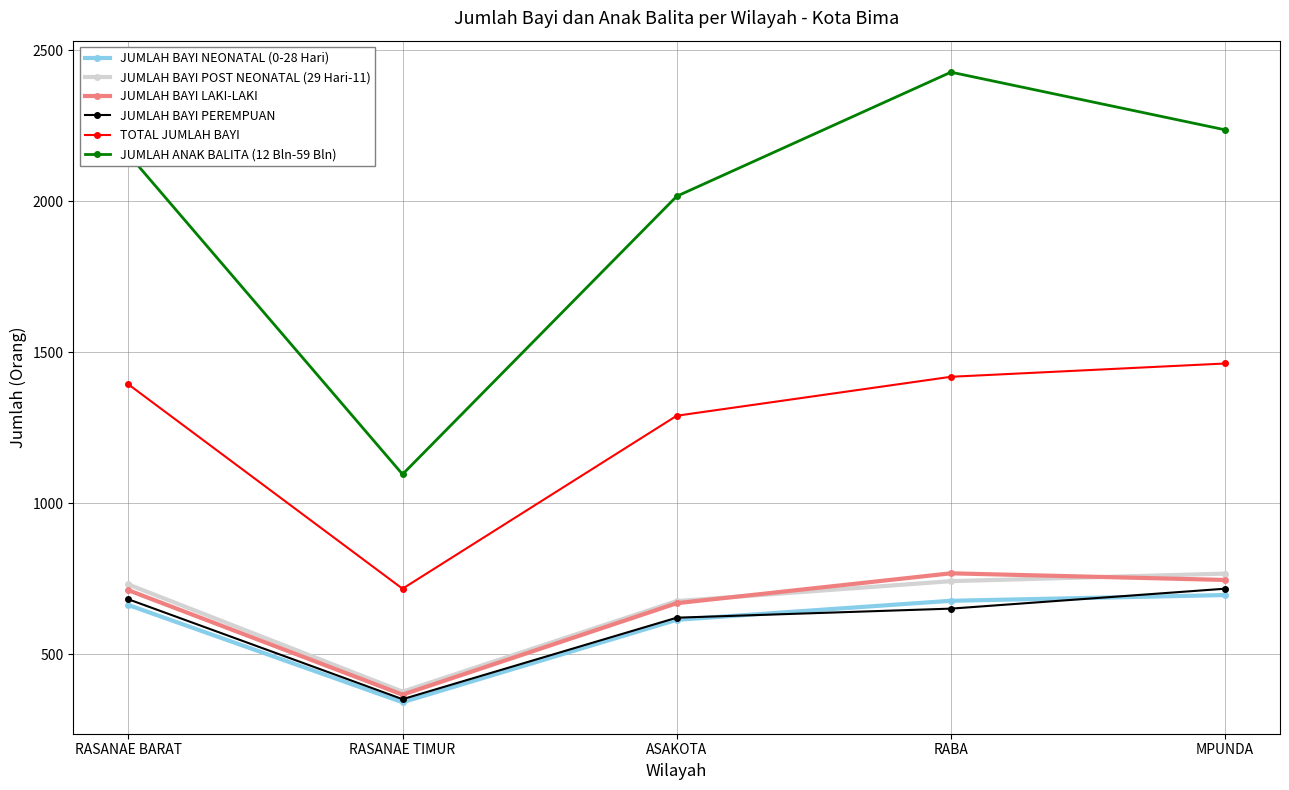

What is the total value across all series at RASANAE BARAT?

6338